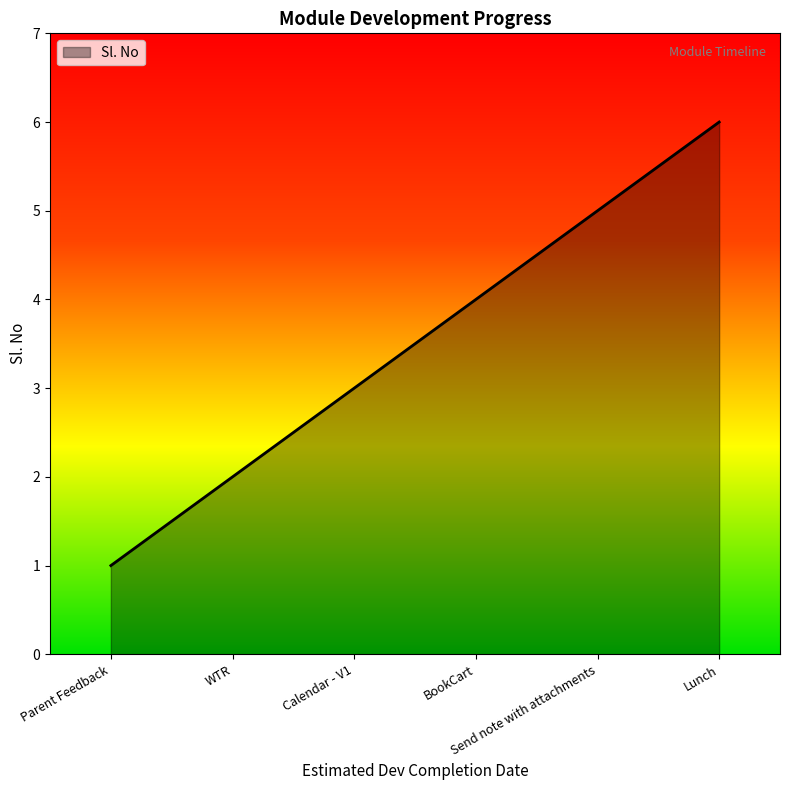

What is the average value?

4